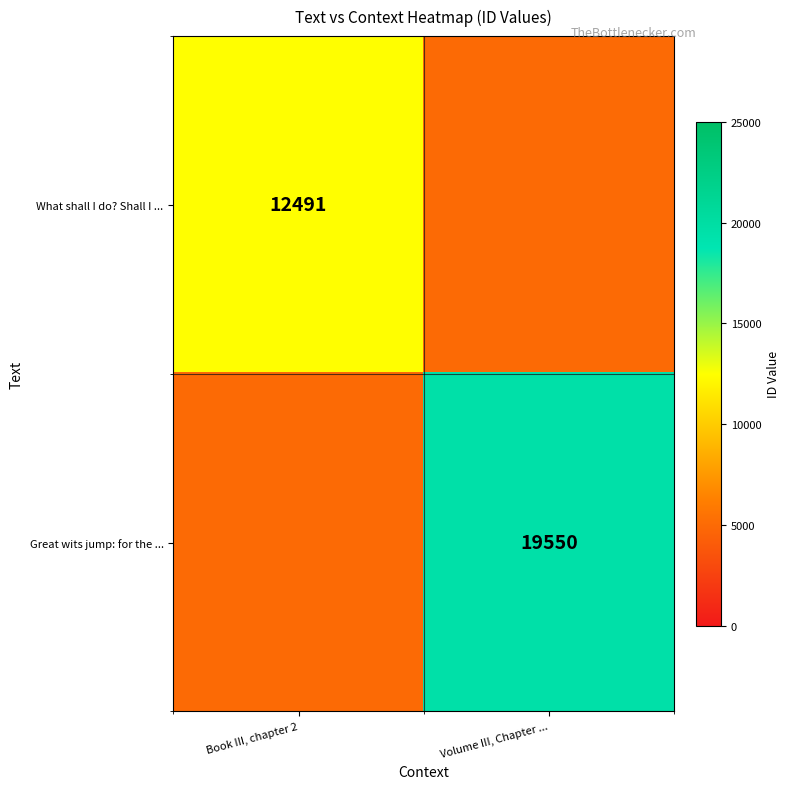

How many series are shown in this chart?

2